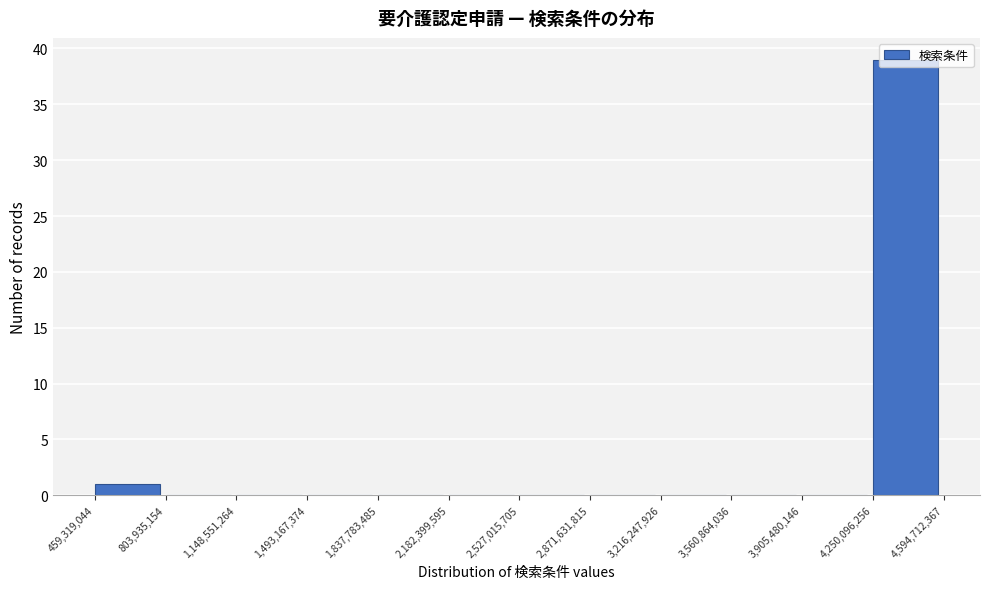

Reading left to right, transcribe this chart: for each bar, give the range it covers on the x-axis and its height. The values are not printed on the chart, so give them approximately, as read against the axis.

459,319,044 to 803,935,154: 1
803,935,154 to 1,148,551,264: 0
1,148,551,264 to 1,493,167,374: 0
1,493,167,374 to 1,837,783,485: 0
1,837,783,485 to 2,182,399,595: 0
2,182,399,595 to 2,527,015,705: 0
2,527,015,705 to 2,871,631,815: 0
2,871,631,815 to 3,216,247,926: 0
3,216,247,926 to 3,560,864,036: 0
3,560,864,036 to 3,905,480,146: 0
3,905,480,146 to 4,250,096,256: 0
4,250,096,256 to 4,594,712,367: 39